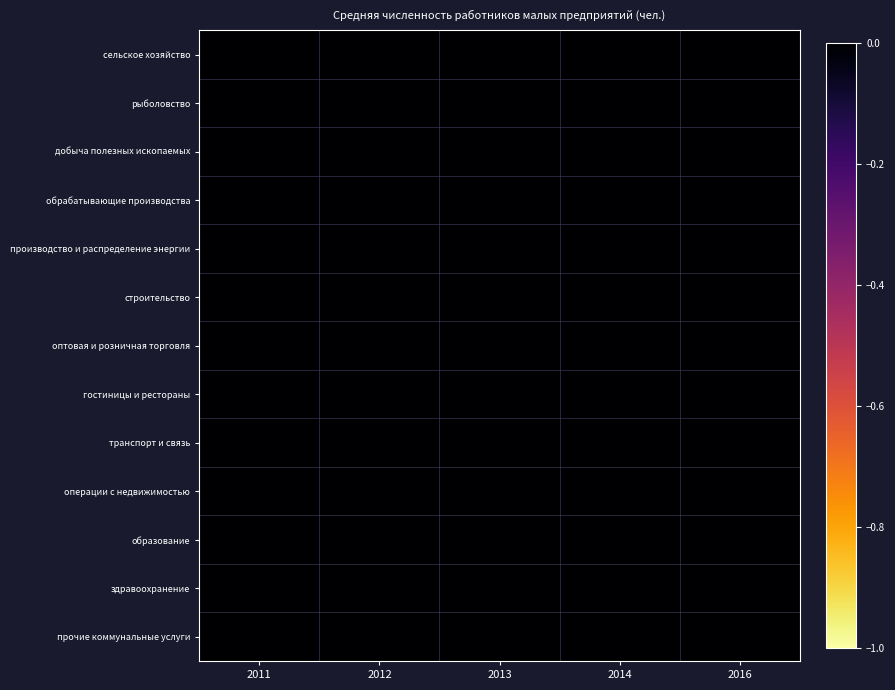

Reading right to left, transcribe all the data shown in this chart.

сельское хозяйство: 2016=1.0	2014=0.4	2013=0.4	2012=-0.0	2011=0.2
рыболовство: 2016=0.7	2014=0.5	2013=0.8	2012=1.0	2011=-0.0
добыча полезных ископаемых: 2016=0.5	2014=1.0	2013=0.0	2012=-0.0	2011=0.3
обрабатывающие производства: 2016=1.0	2014=0.9	2013=0.9	2012=0.8	2011=-0.0
производство и распределение энергии: 2016=1.0	2014=0.2	2013=0.1	2012=0.3	2011=-0.0
строительство: 2016=1.0	2014=0.5	2013=-0.0	2012=0.4	2011=0.0
оптовая и розничная торговля: 2016=1.0	2014=0.9	2013=0.4	2012=0.7	2011=-0.0
гостиницы и рестораны: 2016=1.0	2014=0.9	2013=0.8	2012=-0.0	2011=0.2
транспорт и связь: 2016=0.9	2014=1.0	2013=-0.0	2012=0.2	2011=1.0
операции с недвижимостью: 2016=1.0	2014=-0.0	2013=0.0	2012=0.0	2011=0.7
образование: 2016=0.6	2014=-0.0	2013=0.2	2012=1.0	2011=0.7
здравоохранение: 2016=0.5	2014=-0.0	2013=0.7	2012=1.0	2011=0.7
прочие коммунальные услуги: 2016=1.0	2014=0.4	2013=-0.0	2012=0.6	2011=0.8